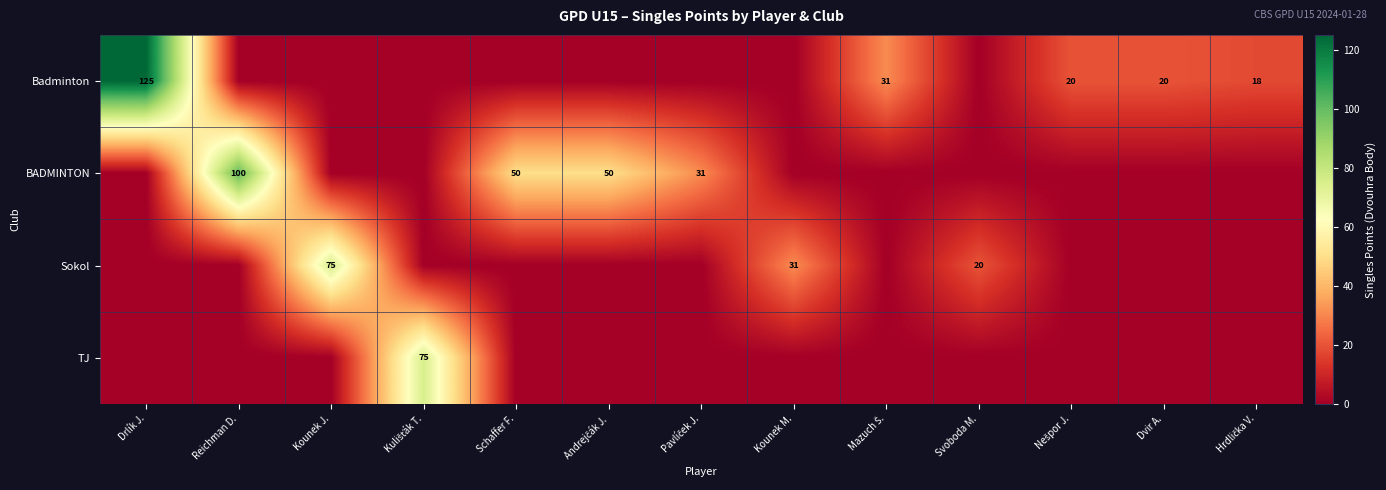

What is the sum of the Badminton values at Drlík J. and Dvir A.?

145